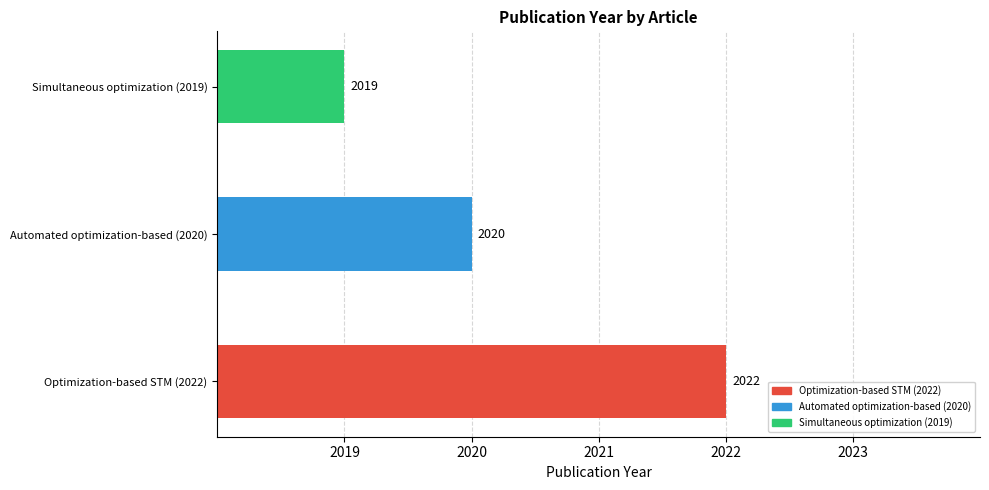

What is the sum of the values at Automated optimization-based (2020) and Simultaneous optimization (2019)?

4039